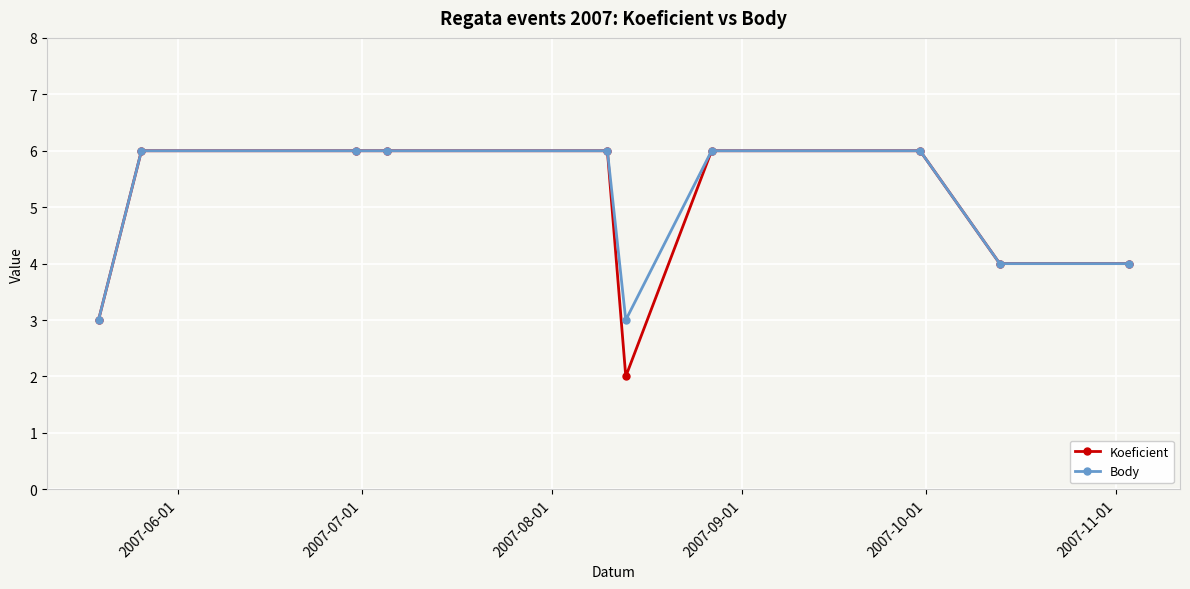

What is the value of the Body point at the 5th from the left?

6